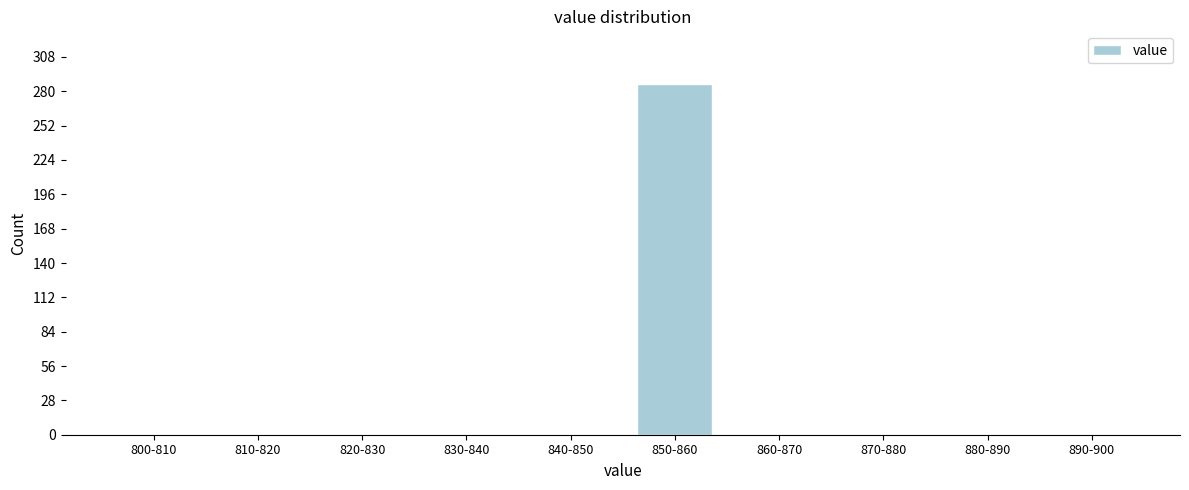

Reading left to right, list all the values displayed in this chart.

800-810=0	810-820=0	820-830=0	830-840=0	840-850=0	850-860=286	860-870=0	870-880=0	880-890=0	890-900=0